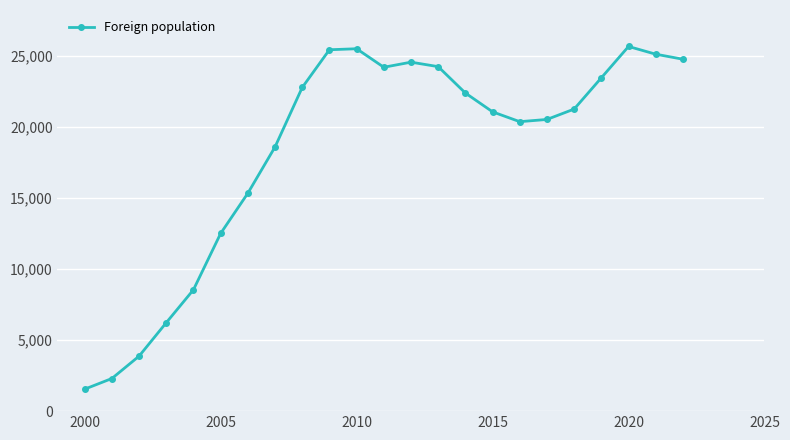

Is this an area chart (filled region under the line)?

No